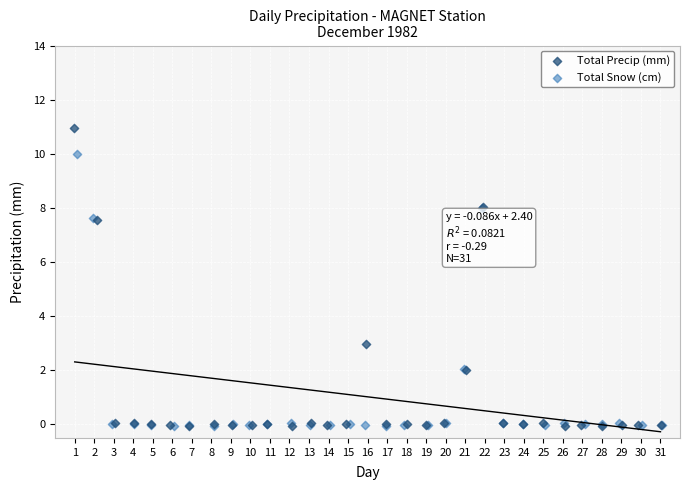

Which series has the widest spread of Y values?

Total Precip (mm)